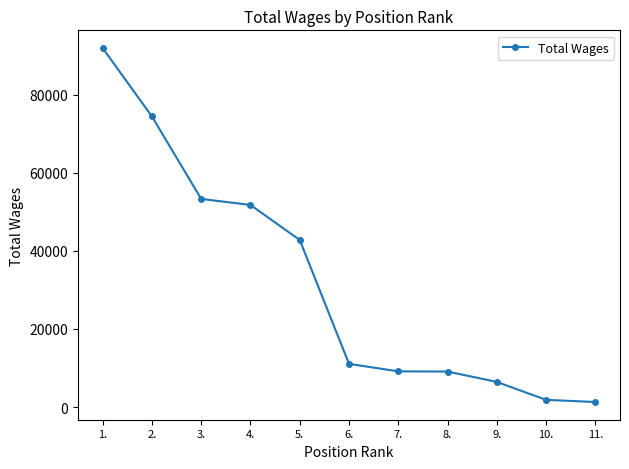

The value at 9. is 6458. True or false?

True